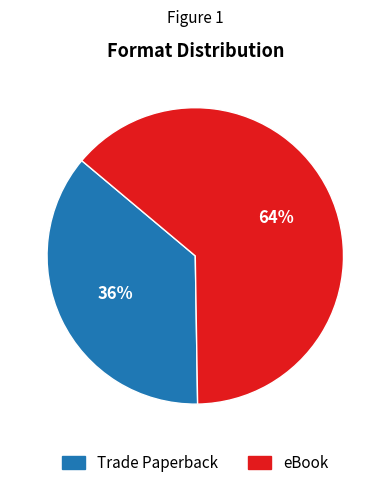

To the nearest percent, what is the average slice percentage?

50%